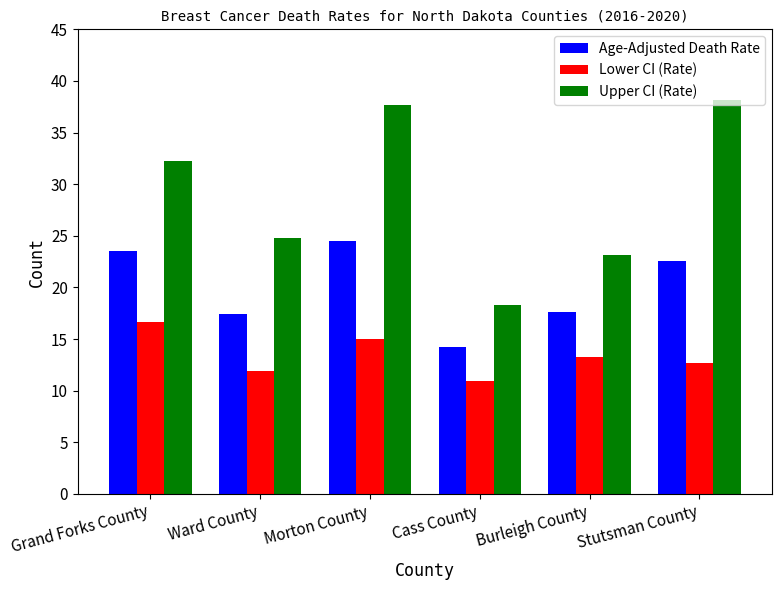

At which label does Lower CI (Rate) reach its minimum?

Cass County